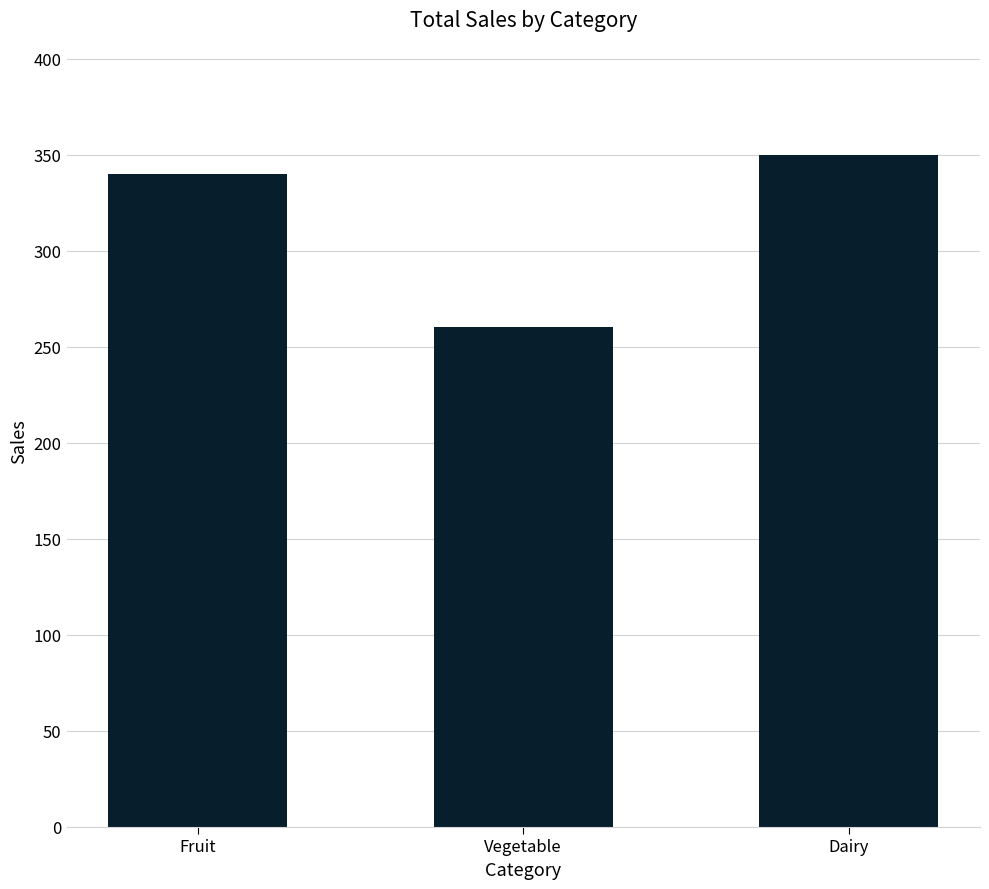

What is the sum of all values?

950